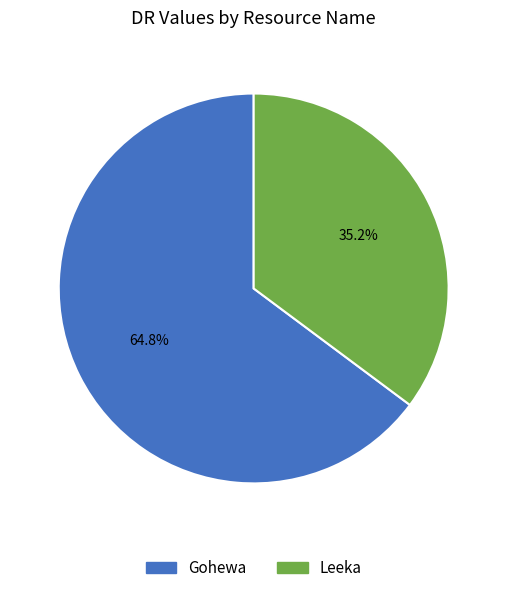

What percentage is the Leeka slice, to the nearest percent?

35%